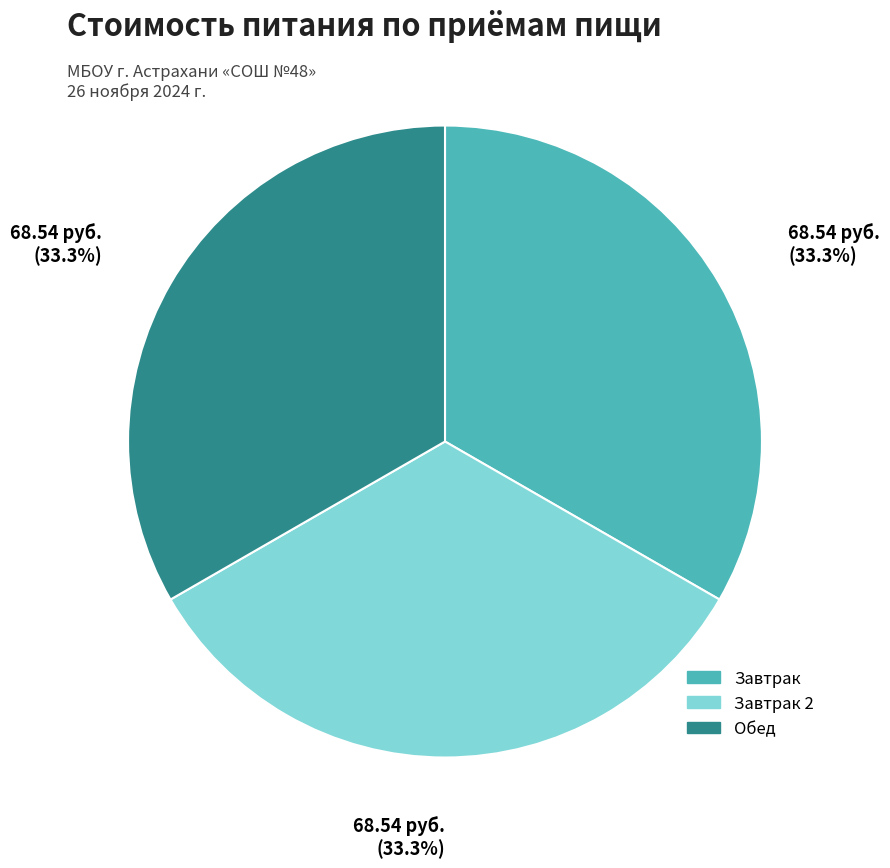

Is there any slice that represents more than half of the pie?

No